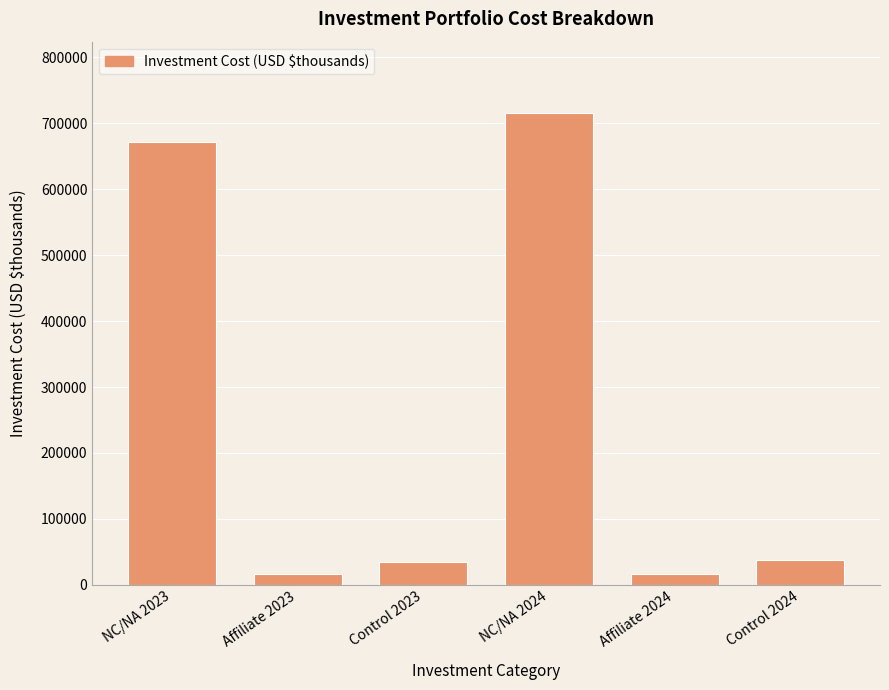

Reading right to left, extract all data points from this chart.

Control 2024=37784	Affiliate 2024=16746	NC/NA 2024=716481	Control 2023=34126	Affiliate 2023=16746	NC/NA 2023=671397